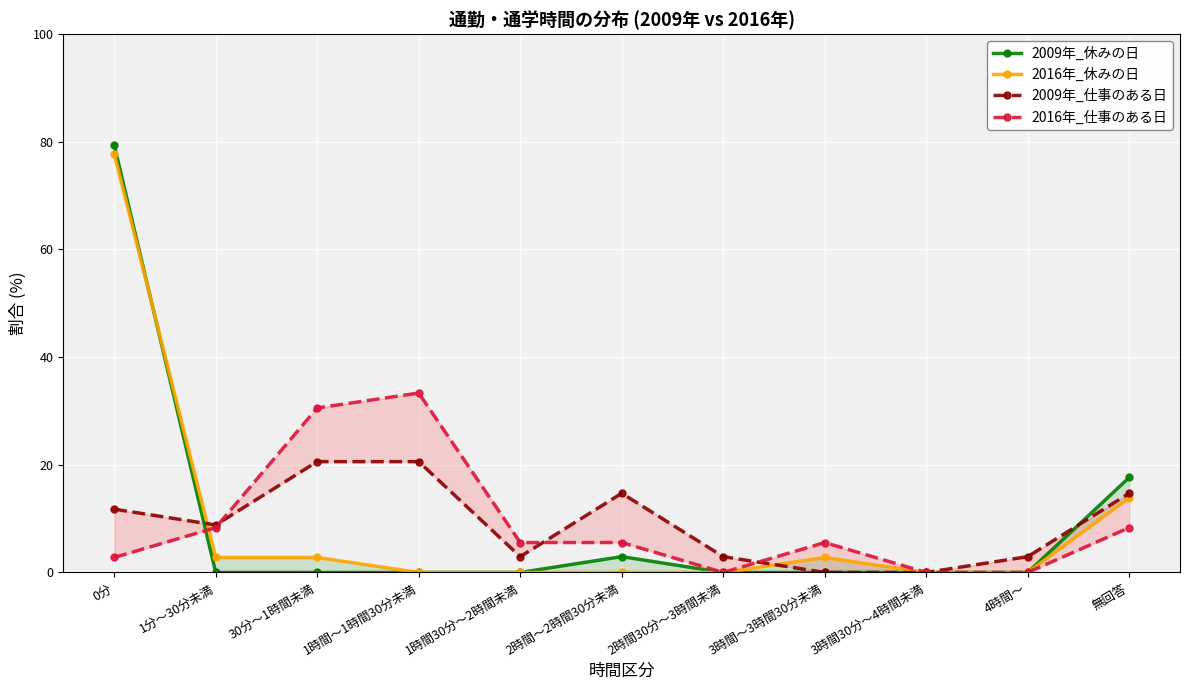

Between which two adjacent categories do 2016年_仕事のある日 and 2009年_休みの日 first intersect?

0分 and 1分～30分未満